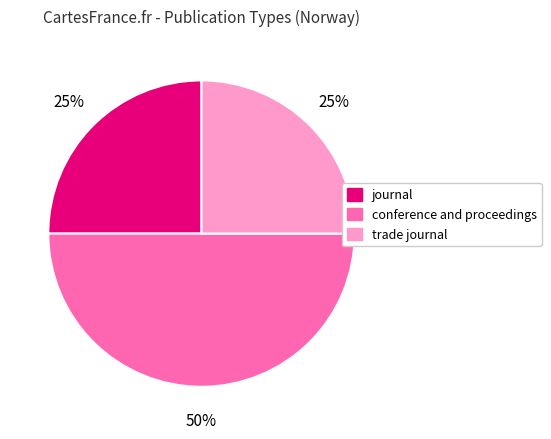

Does journal represent more than half of the total?

No